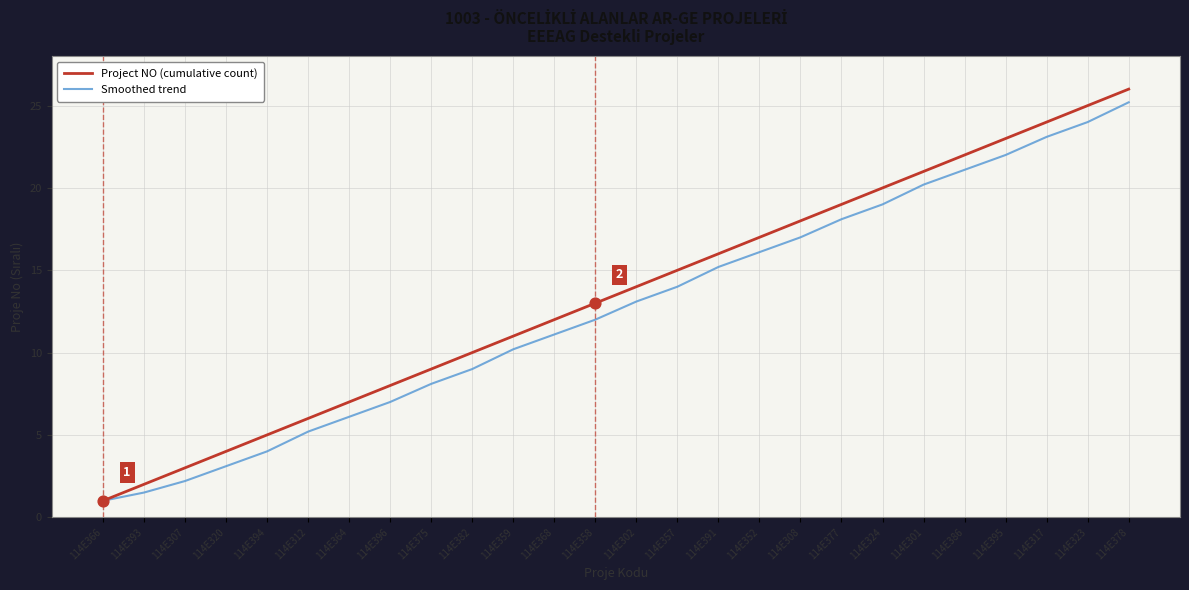

Which series has the largest total across all categories?

Project NO (cumulative count)